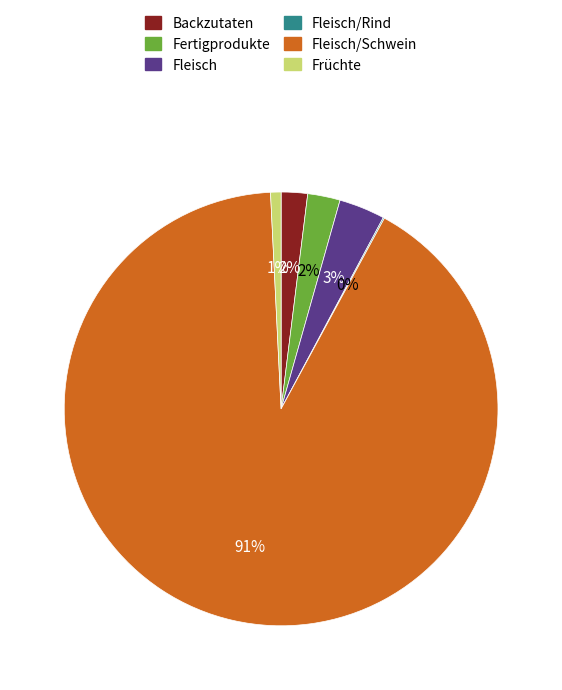

Does any single category account for the majority?

Yes